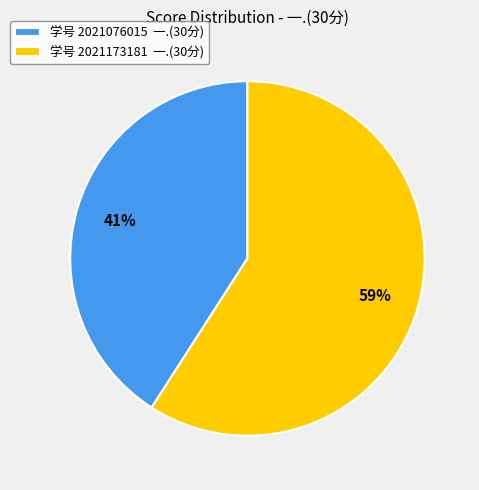

Do 学号 2021076015 一.(30分) and 学号 2021173181 一.(30分) together represent more than half of the pie?

Yes